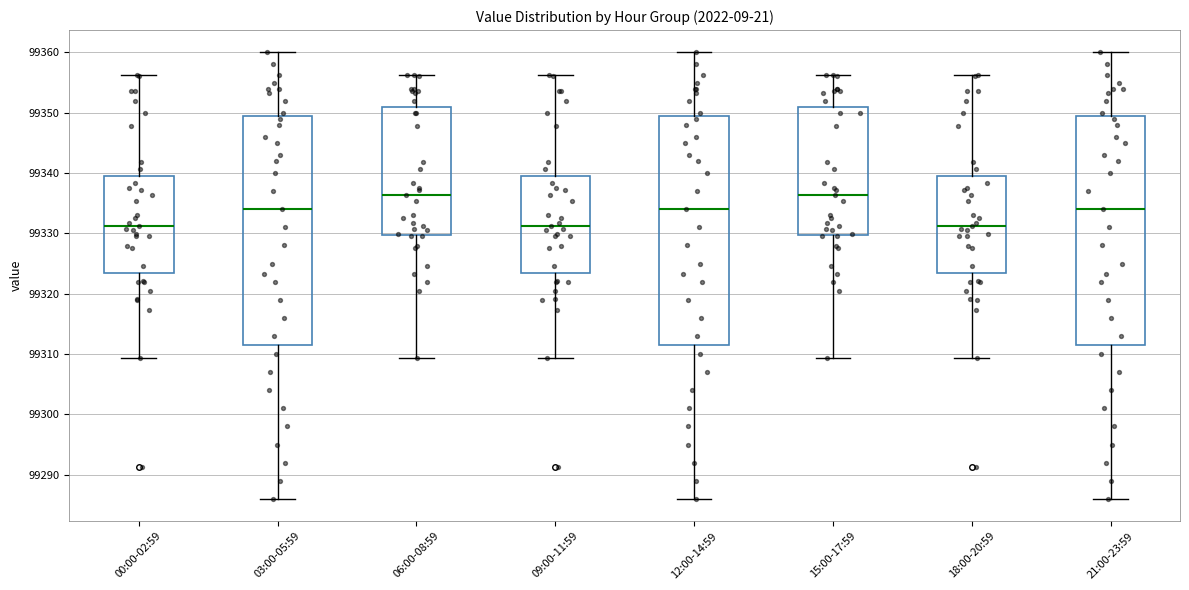

Where is the upper edge of the box for 12:00-14:59 on the y-axis? The values are not printed on the chart, so give them approximately, as read against the axis.

99350